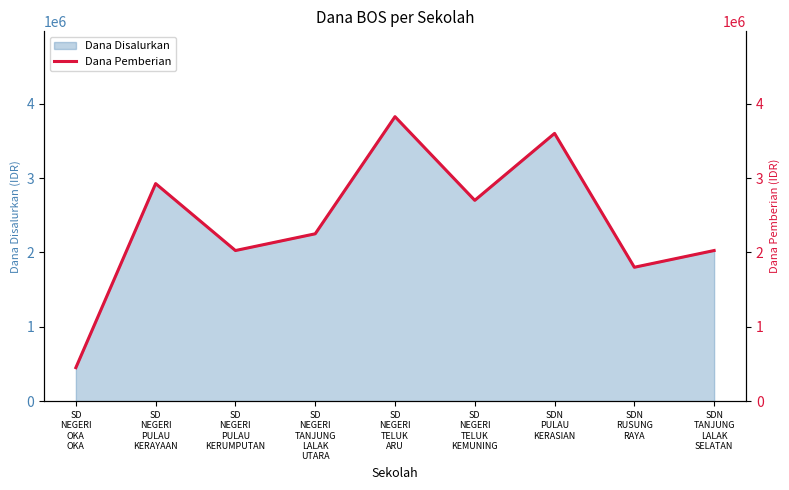

True or false: there are more than 1 points higher than both neighbors.

True